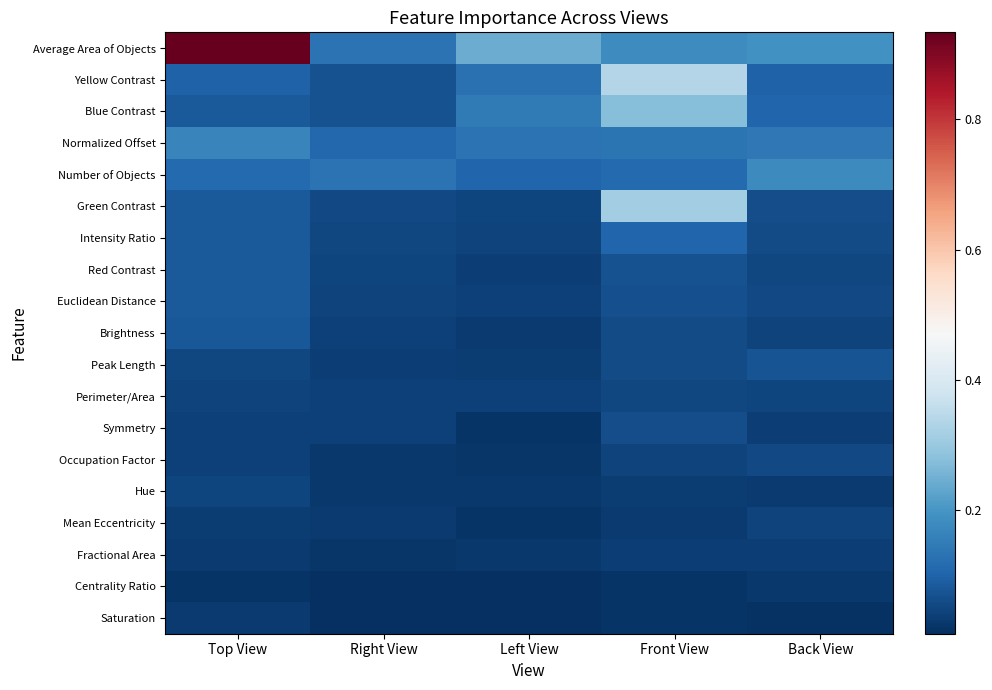

Reading left to right, what are all the values shown in this chart?

Average Area of Objects: Top View=0.9	Right View=0.1	Left View=0.2	Front View=0.2	Back View=0.2
Yellow Contrast: Top View=0.1	Right View=0.1	Left View=0.1	Front View=0.3	Back View=0.1
Blue Contrast: Top View=0.1	Right View=0.1	Left View=0.1	Front View=0.3	Back View=0.1
Normalized Offset: Top View=0.2	Right View=0.1	Left View=0.1	Front View=0.1	Back View=0.1
Number of Objects: Top View=0.1	Right View=0.1	Left View=0.1	Front View=0.1	Back View=0.2
Green Contrast: Top View=0.1	Right View=0.1	Left View=0.0	Front View=0.3	Back View=0.1
Intensity Ratio: Top View=0.1	Right View=0.1	Left View=0.0	Front View=0.1	Back View=0.1
Red Contrast: Top View=0.1	Right View=0.0	Left View=0.0	Front View=0.1	Back View=0.1
Euclidean Distance: Top View=0.1	Right View=0.0	Left View=0.0	Front View=0.1	Back View=0.1
Brightness: Top View=0.1	Right View=0.0	Left View=0.0	Front View=0.1	Back View=0.0
Peak Length: Top View=0.1	Right View=0.0	Left View=0.0	Front View=0.1	Back View=0.1
Perimeter/Area: Top View=0.0	Right View=0.0	Left View=0.0	Front View=0.0	Back View=0.0
Symmetry: Top View=0.0	Right View=0.0	Left View=0.0	Front View=0.1	Back View=0.0
Occupation Factor: Top View=0.0	Right View=0.0	Left View=0.0	Front View=0.0	Back View=0.1
Hue: Top View=0.0	Right View=0.0	Left View=0.0	Front View=0.0	Back View=0.0
Mean Eccentricity: Top View=0.0	Right View=0.0	Left View=0.0	Front View=0.0	Back View=0.0
Fractional Area: Top View=0.0	Right View=0.0	Left View=0.0	Front View=0.0	Back View=0.0
Centrality Ratio: Top View=0.0	Right View=0.0	Left View=0.0	Front View=0.0	Back View=0.0
Saturation: Top View=0.0	Right View=0.0	Left View=0.0	Front View=0.0	Back View=0.0